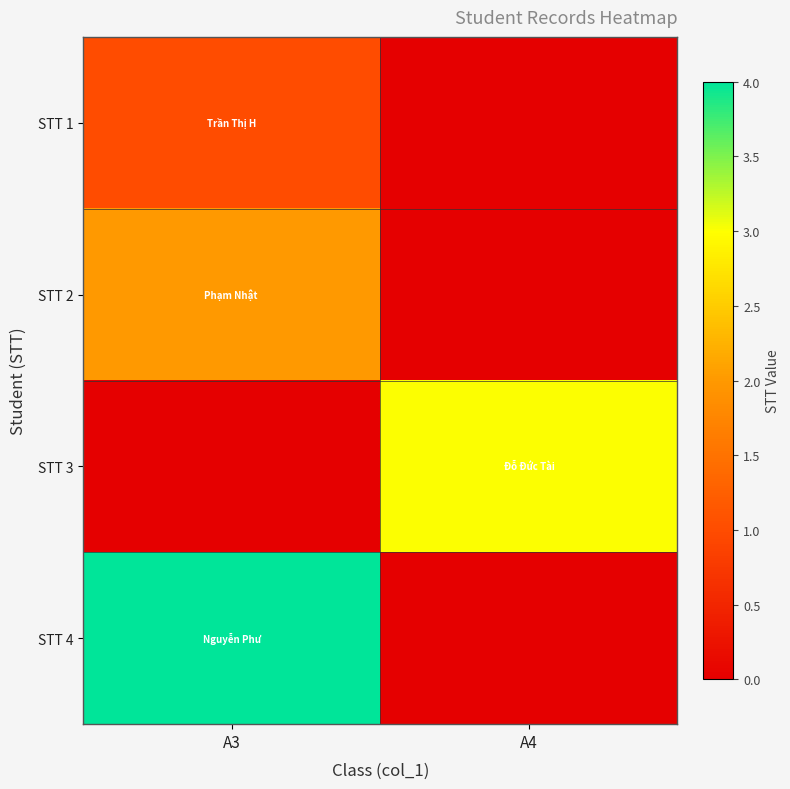

Rank the series by their average value, from highest to lowest.

STT 4, STT 3, STT 2, STT 1